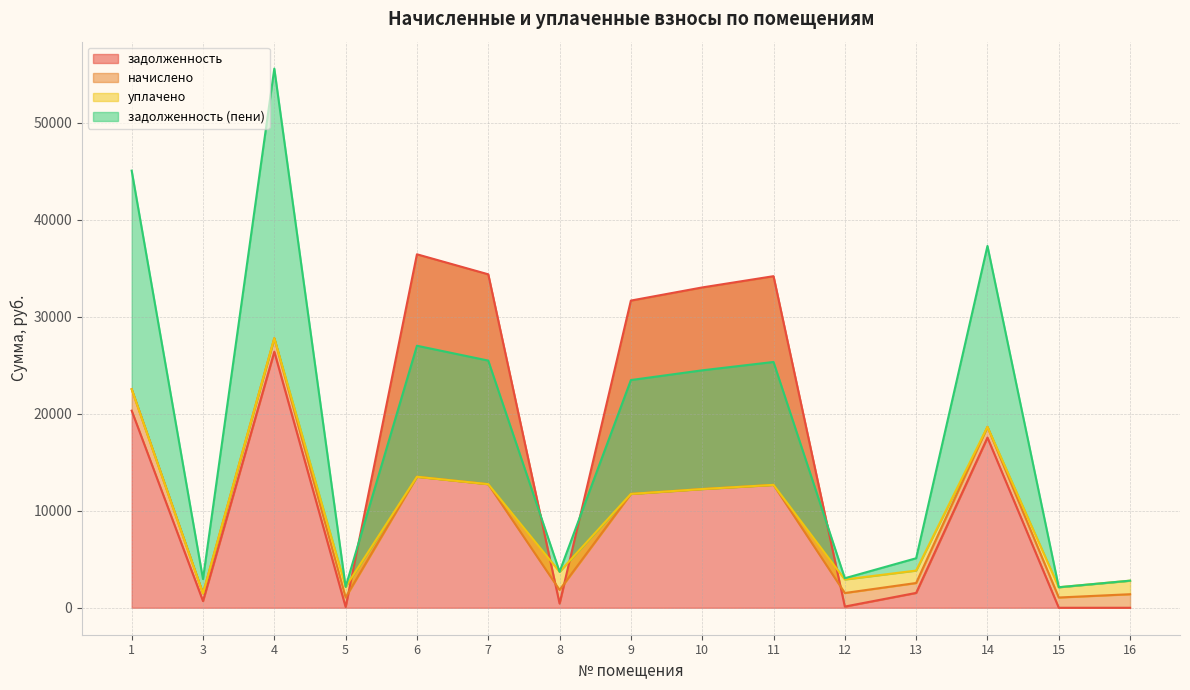

Is it true that задолженность equals 18539.1 at 9?

False